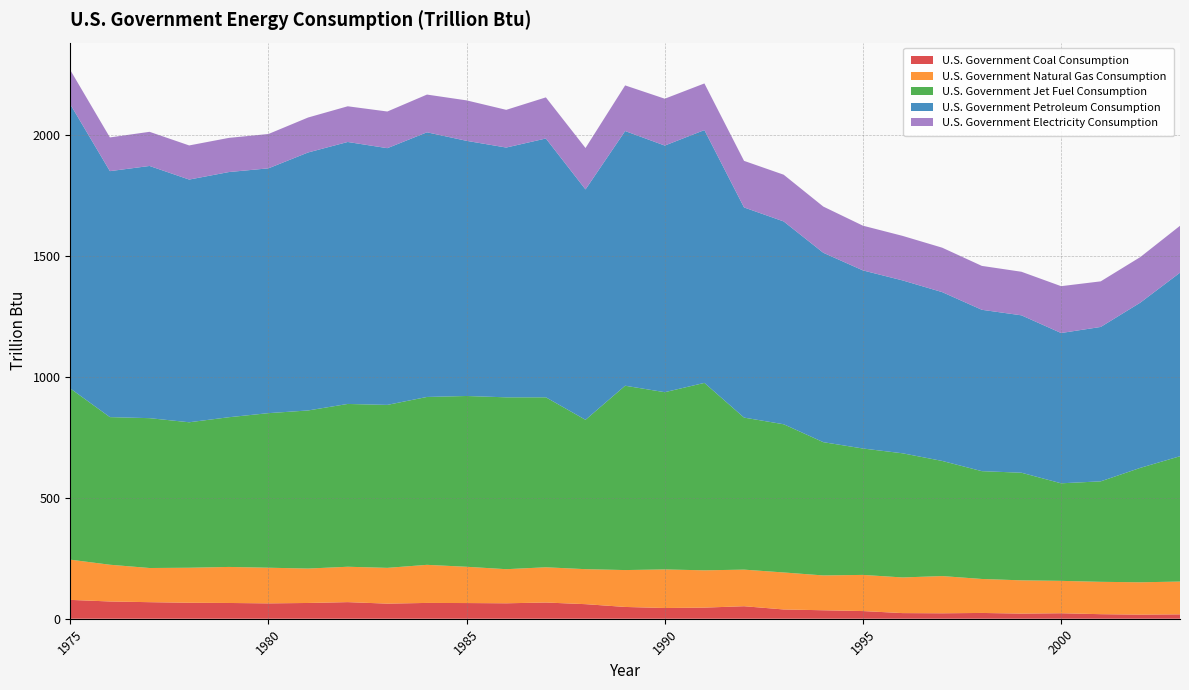

What are all the series names shown in the legend?

U.S. Government Coal Consumption, U.S. Government Natural Gas Consumption, U.S. Government Jet Fuel Consumption, U.S. Government Petroleum Consumption, U.S. Government Electricity Consumption